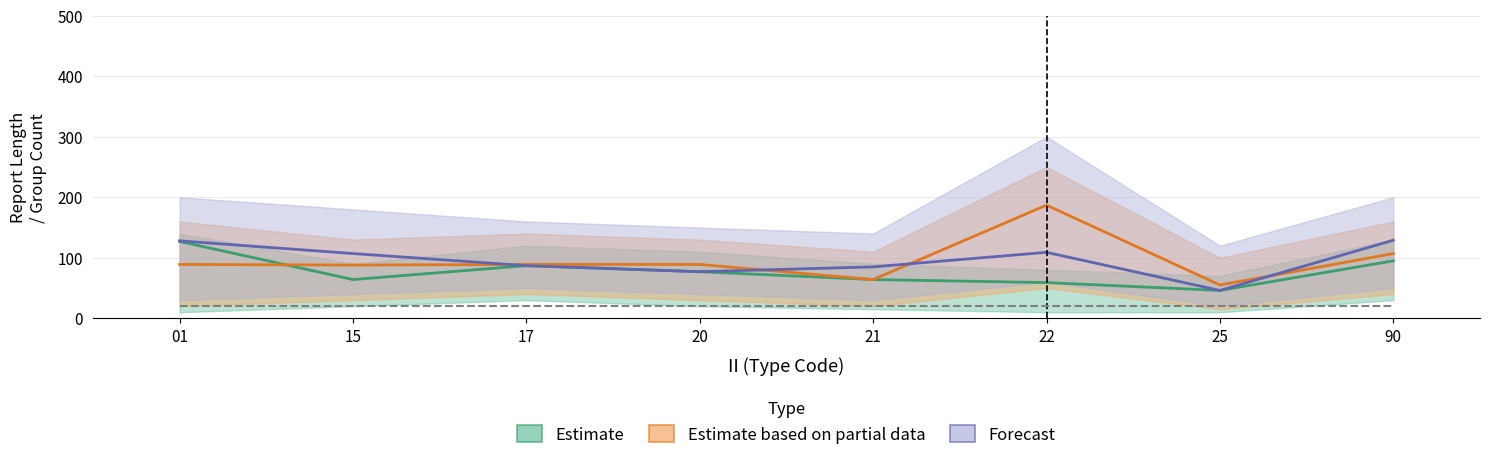

Where is the first local minimum for Forecast?

20